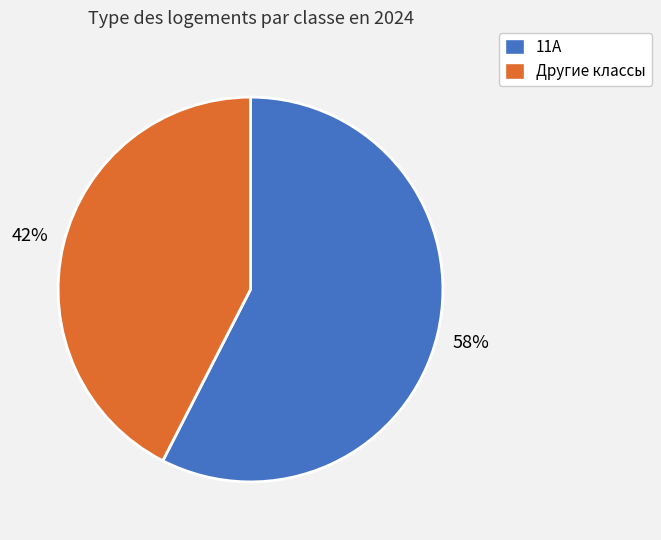

Is there any slice that represents more than half of the pie?

Yes